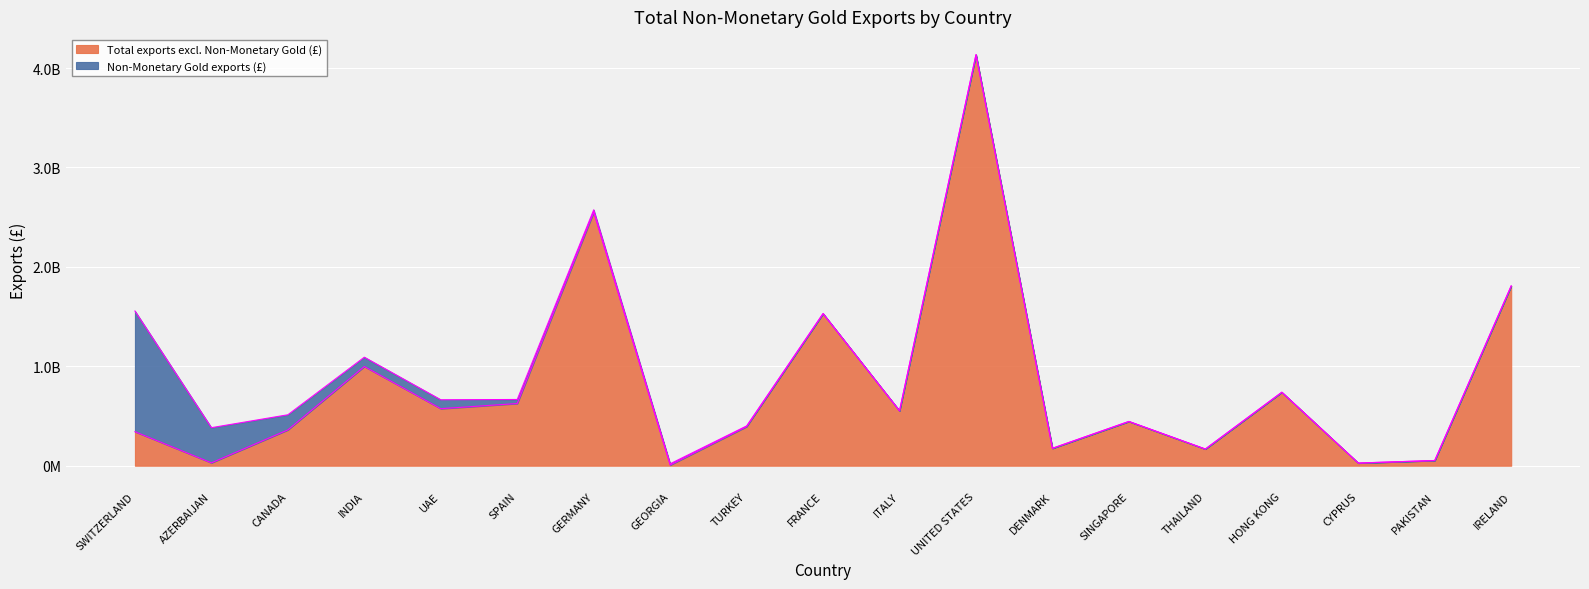

What is the value of the 11th point from the left?

551227351